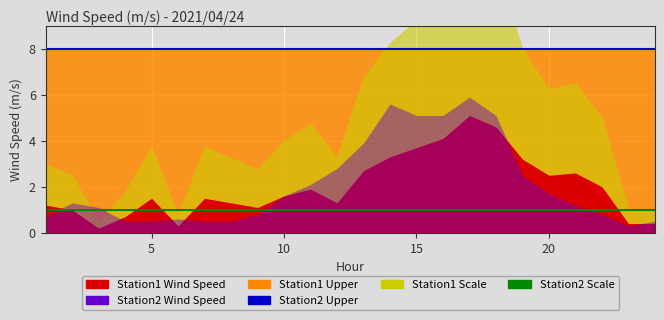

Between which two adjacent categories do Station1 Wind Speed and Station2 Wind Speed first intersect?

1 and 2